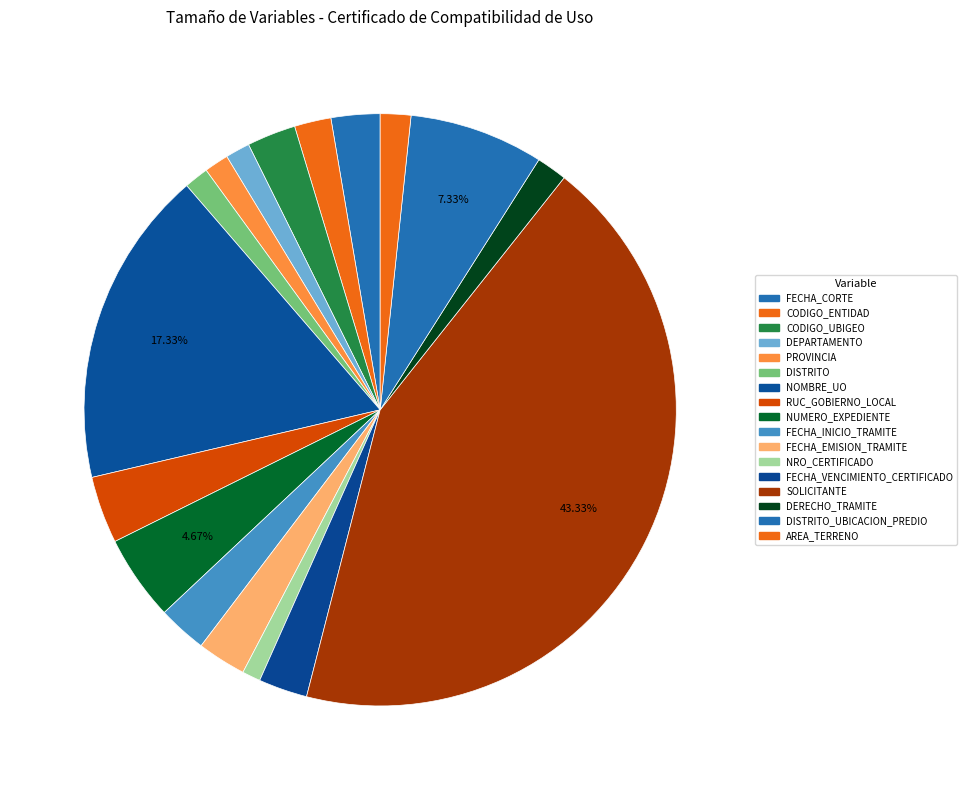

Which category has the biggest portion of the pie?

SOLICITANTE